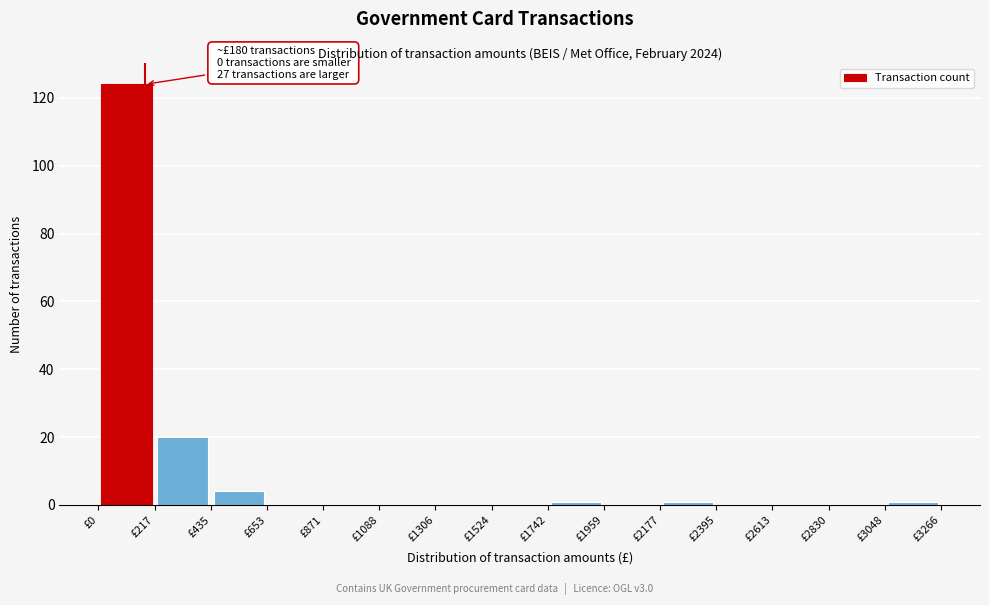

Over which range of the x-axis is the bar tallest?

0 to 200